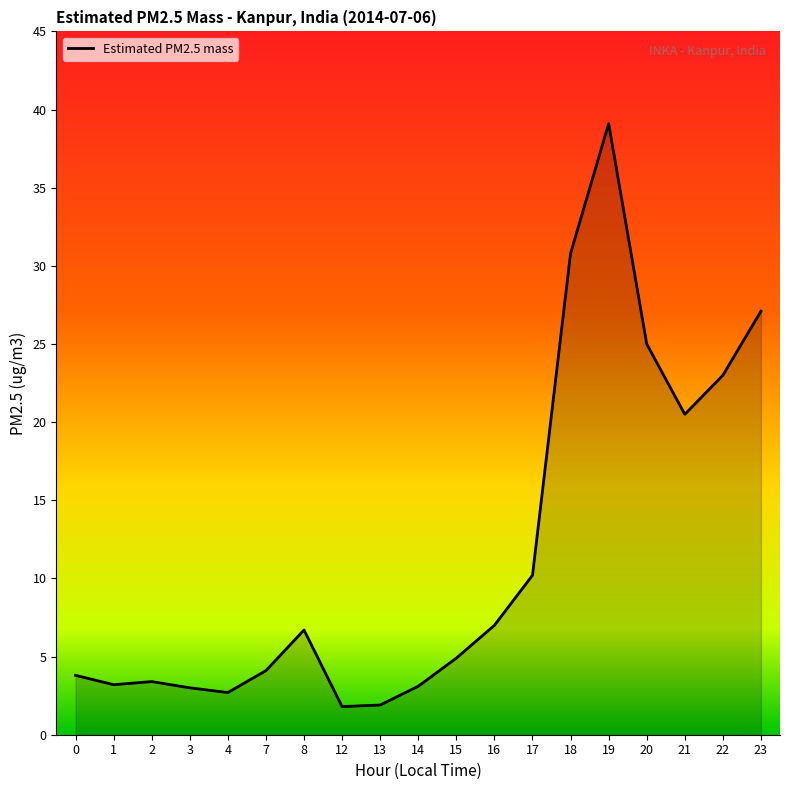

What is the approximate value at 14?

3.1